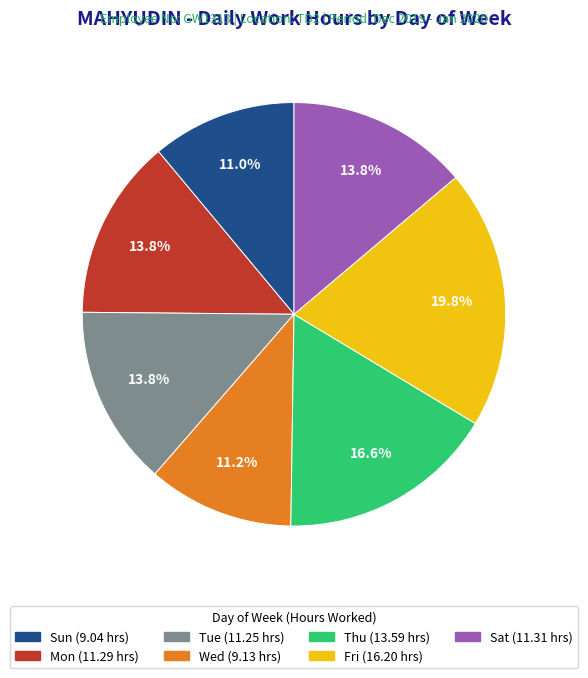

Does Sun account for over 50% of the chart?

No